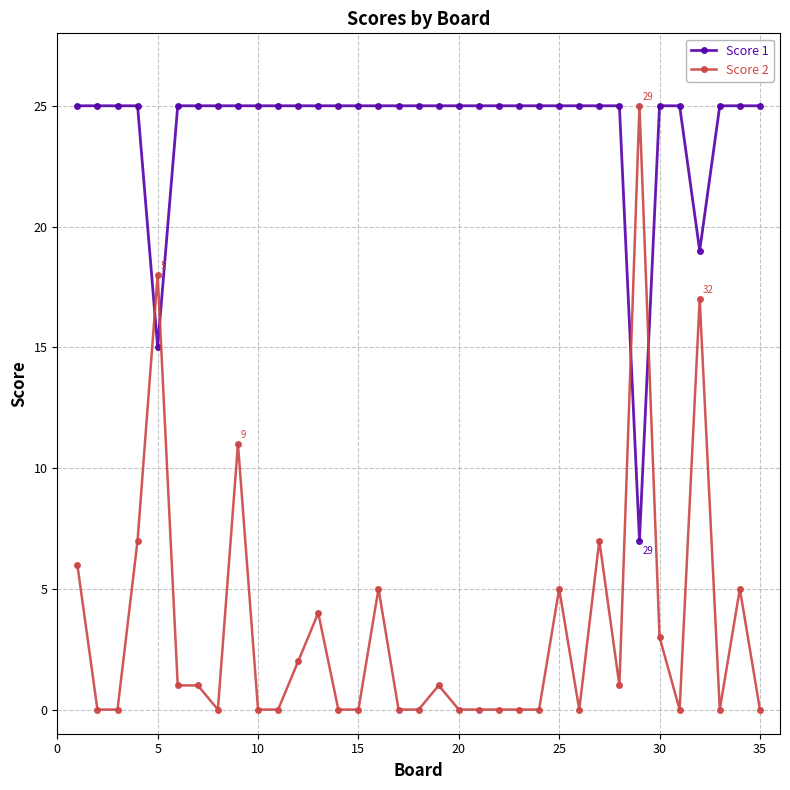

How many categories are shown in the chart?

35